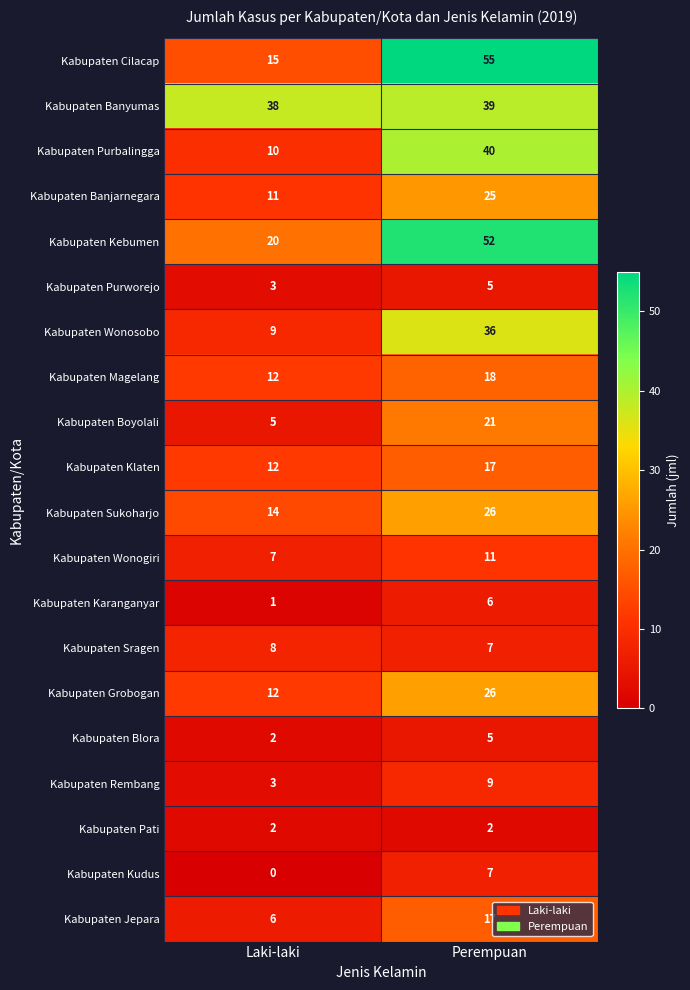

How many distinct data groups are displayed?

20